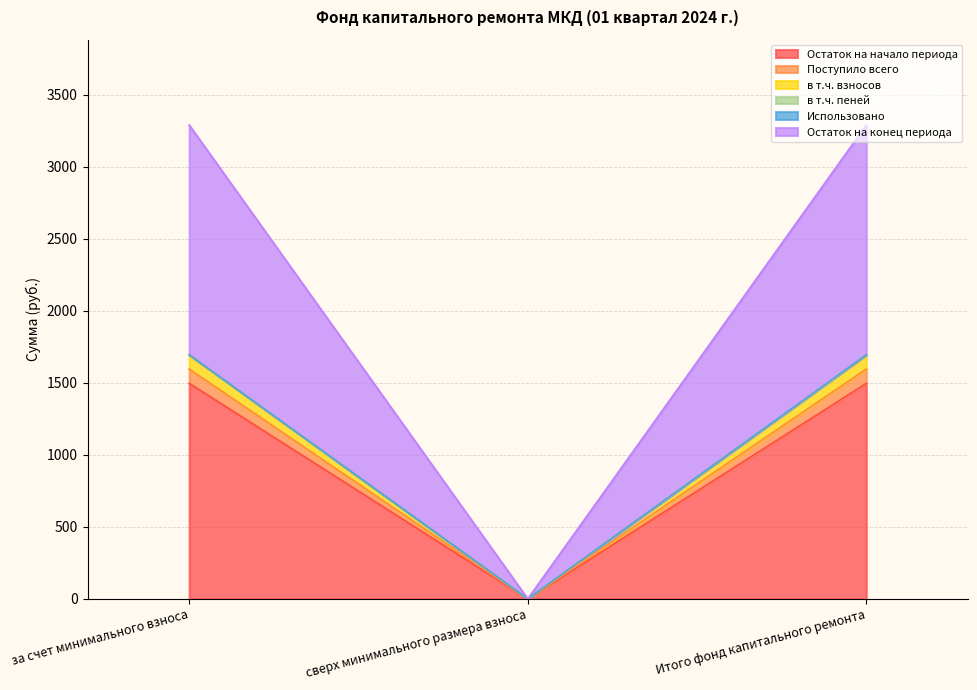

The Остаток на конец периода series shows 1364.0 at сверх минимального размера взноса. True or false?

False